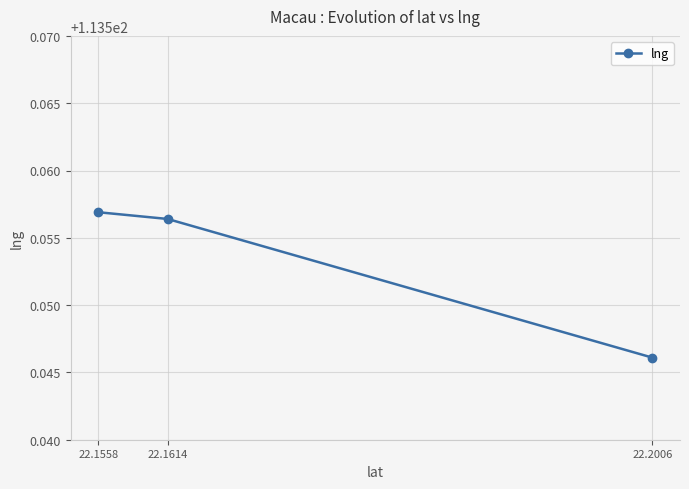

What is the average value?

113.6